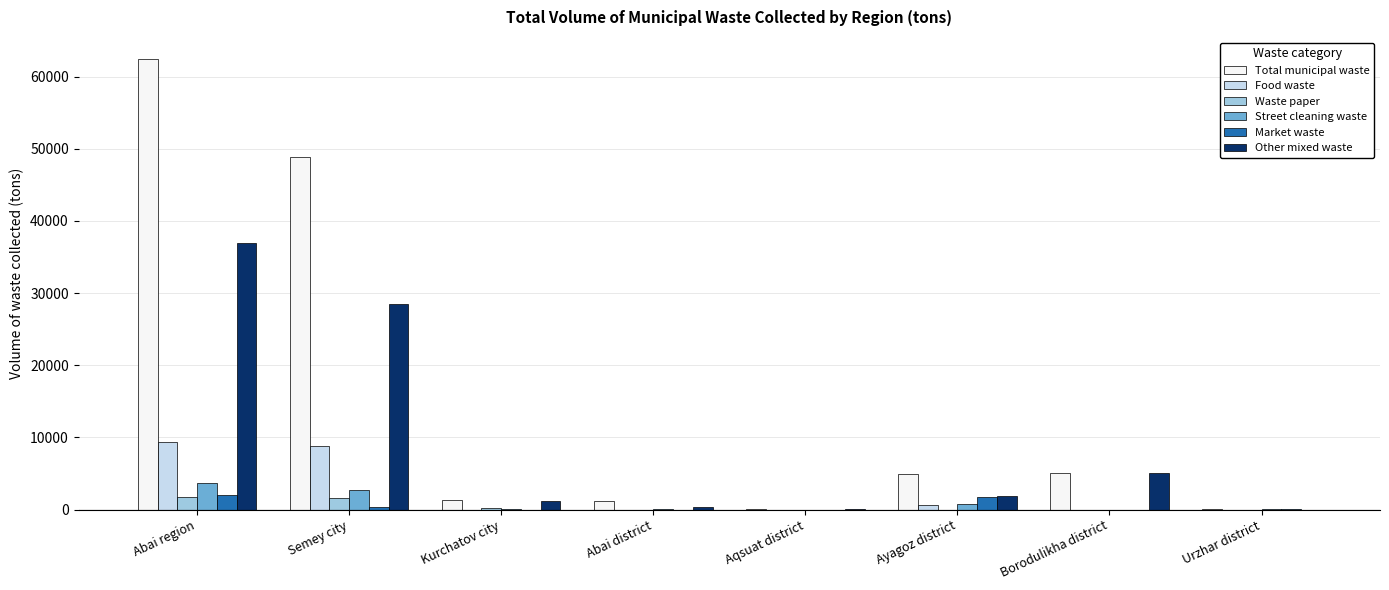

True or false: Street cleaning waste has a value of 0 at Aqsuat district.

True